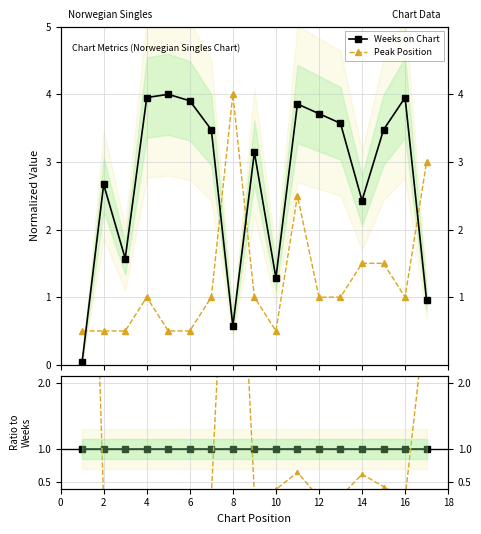

At 16, list the series in order from smallest to largest.

Peak Position, Weeks on Chart